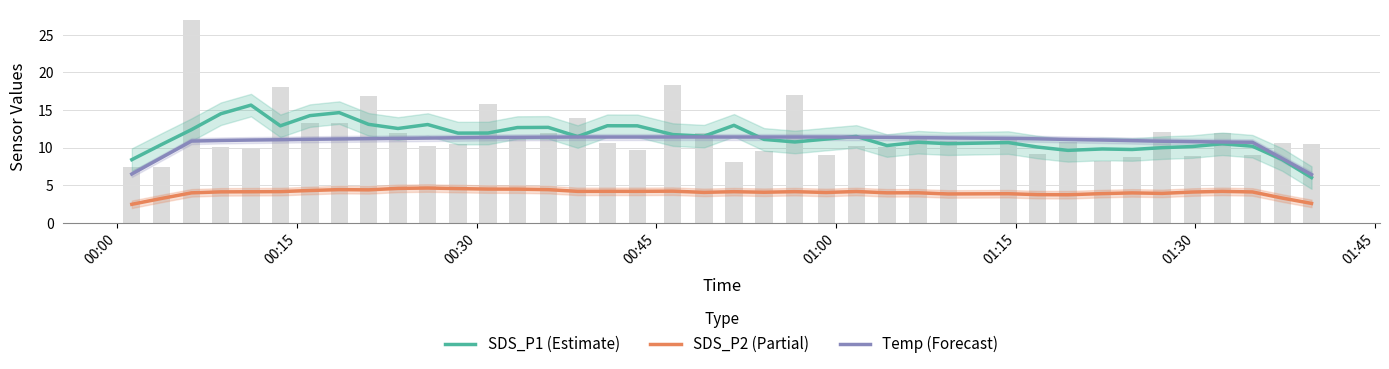

What is the highest value of the SDS_P2 (Partial) series?

4.6